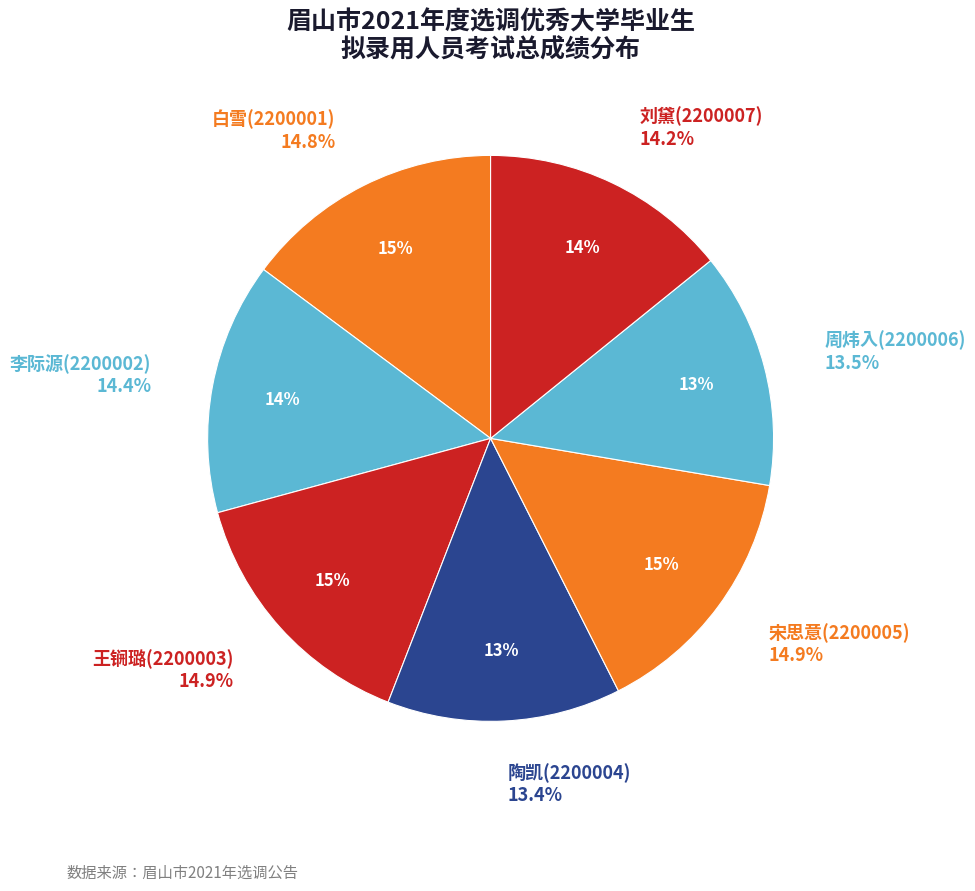

To the nearest percent, what percentage of the pie is 王锎璐(2200003)?

15%